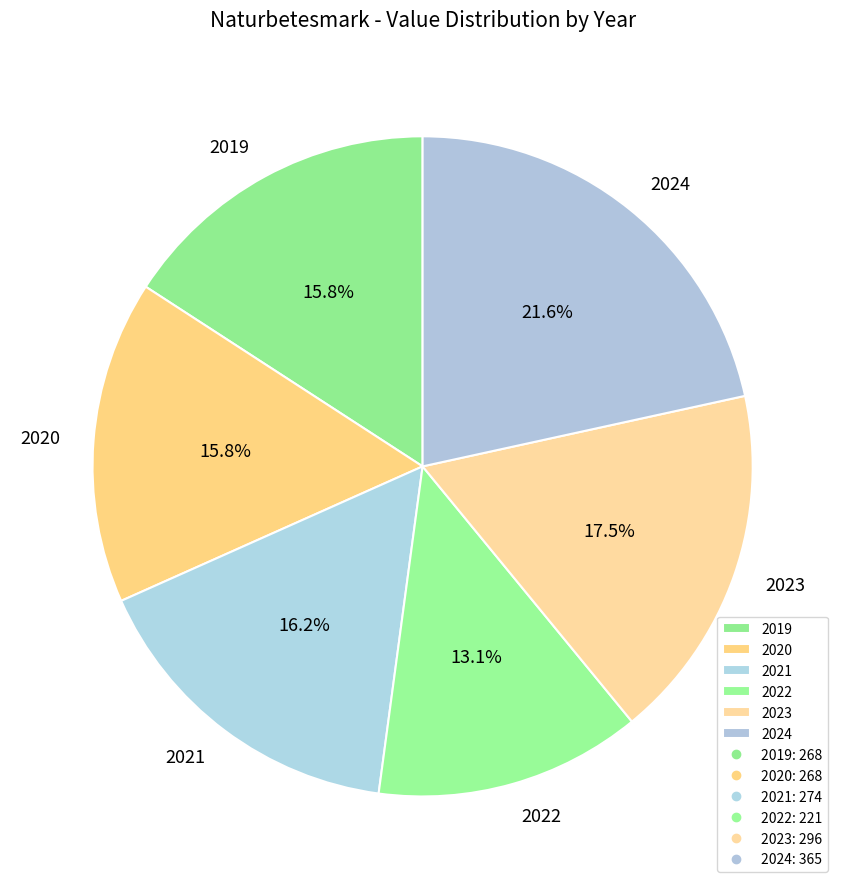

How many slices are in this pie chart?

6